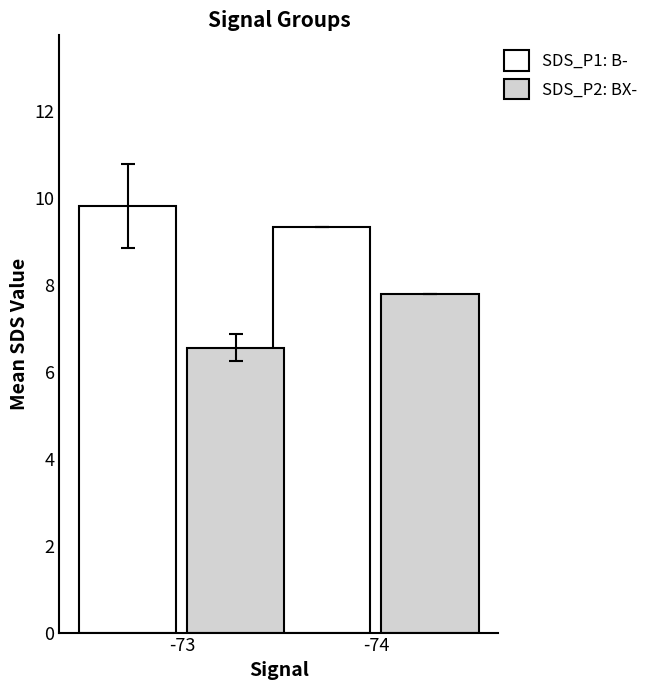

What is the difference between the SDS_P1: B- values at -73 and -74?

0.5